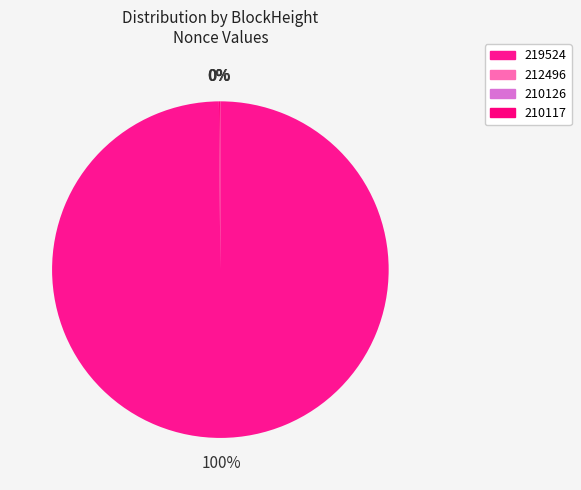

What is the change in value from 212496 to 210117?

+27